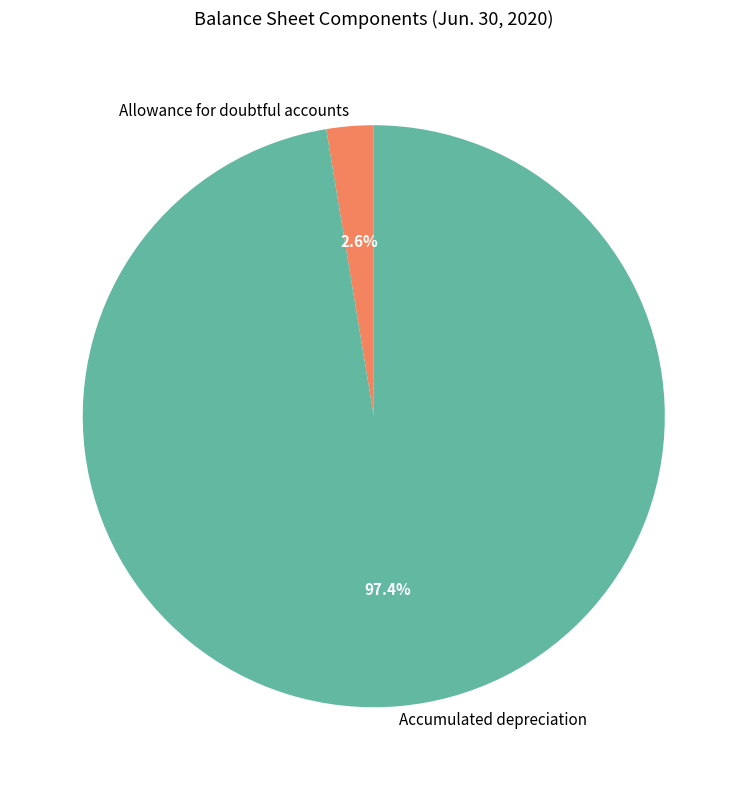

What is the total percentage of Allowance for doubtful accounts and Accumulated depreciation?

100.0%